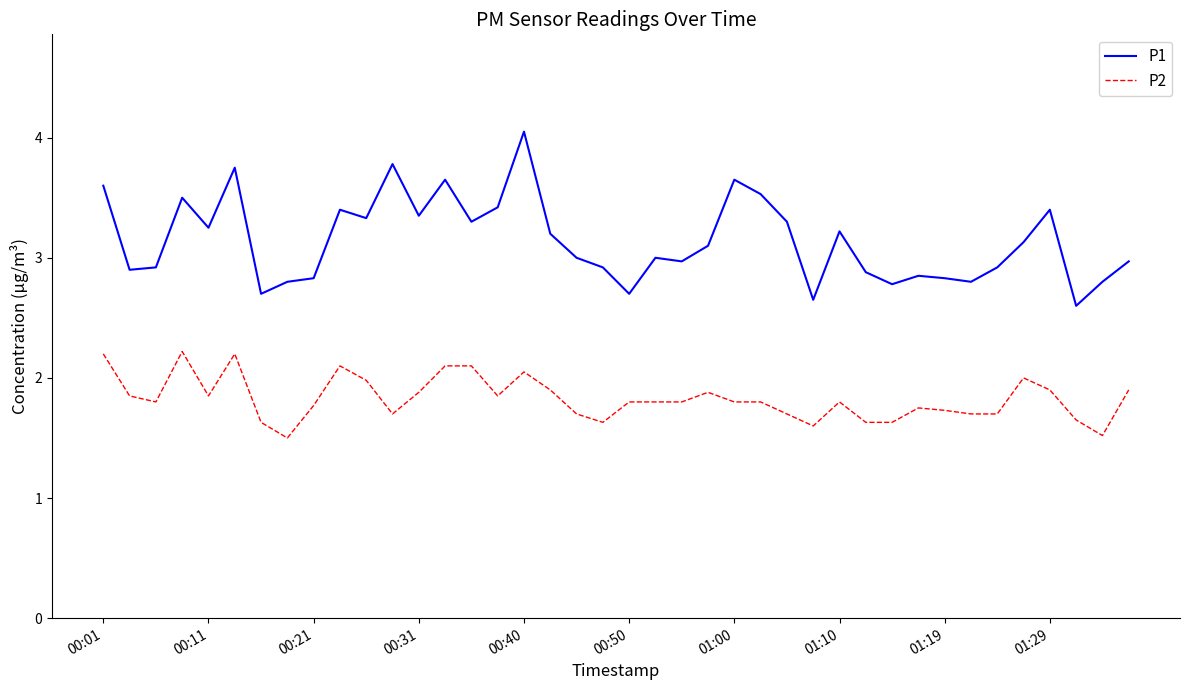

Which series has the largest total across all categories?

P1